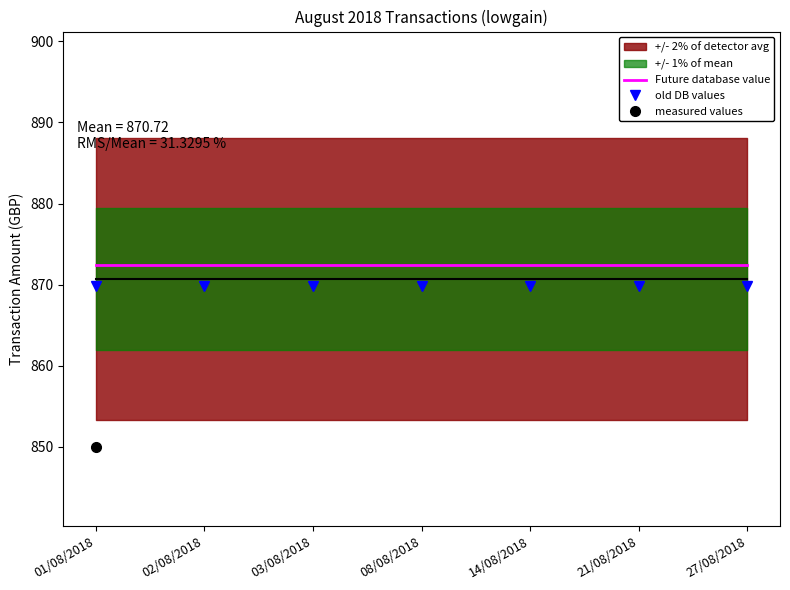

Reading right to left, list all the values displayed in this chart.

Future database value: 27/08/2018=872.5	21/08/2018=872.5	14/08/2018=872.5	08/08/2018=872.5	03/08/2018=872.5	02/08/2018=872.5	01/08/2018=872.5
old DB values: 27/08/2018=869.8	21/08/2018=869.8	14/08/2018=869.8	08/08/2018=869.8	03/08/2018=869.8	02/08/2018=869.8	01/08/2018=869.8
measured values: 27/08/2018=804.0	21/08/2018=505.1	14/08/2018=606.0	08/08/2018=804.0	03/08/2018=1266.0	02/08/2018=1260.0	01/08/2018=850.0